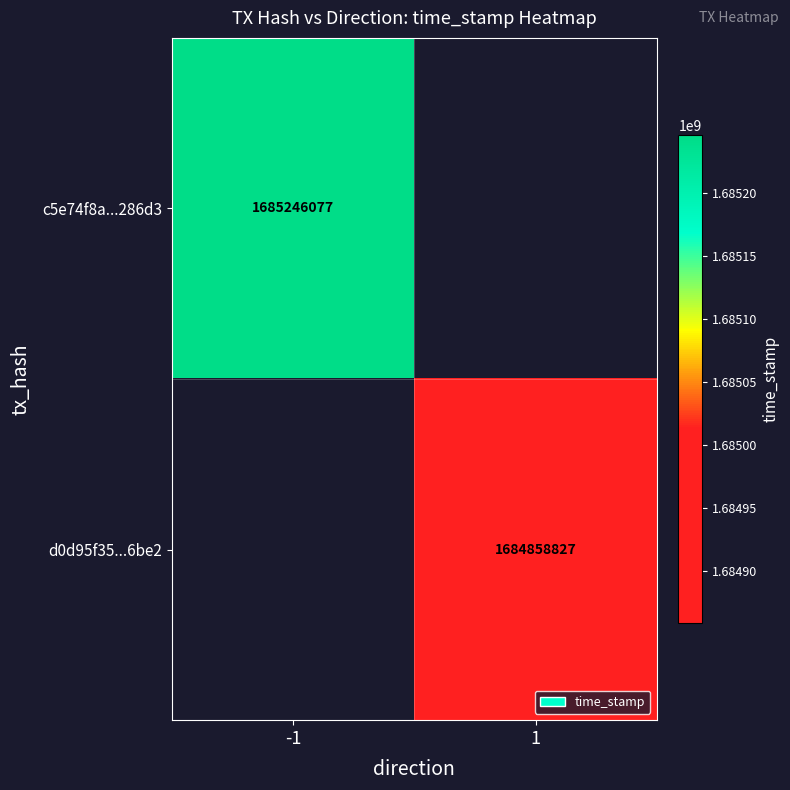

The c5e74f8a...286d3 series shows 2913830951 at -1. True or false?

False